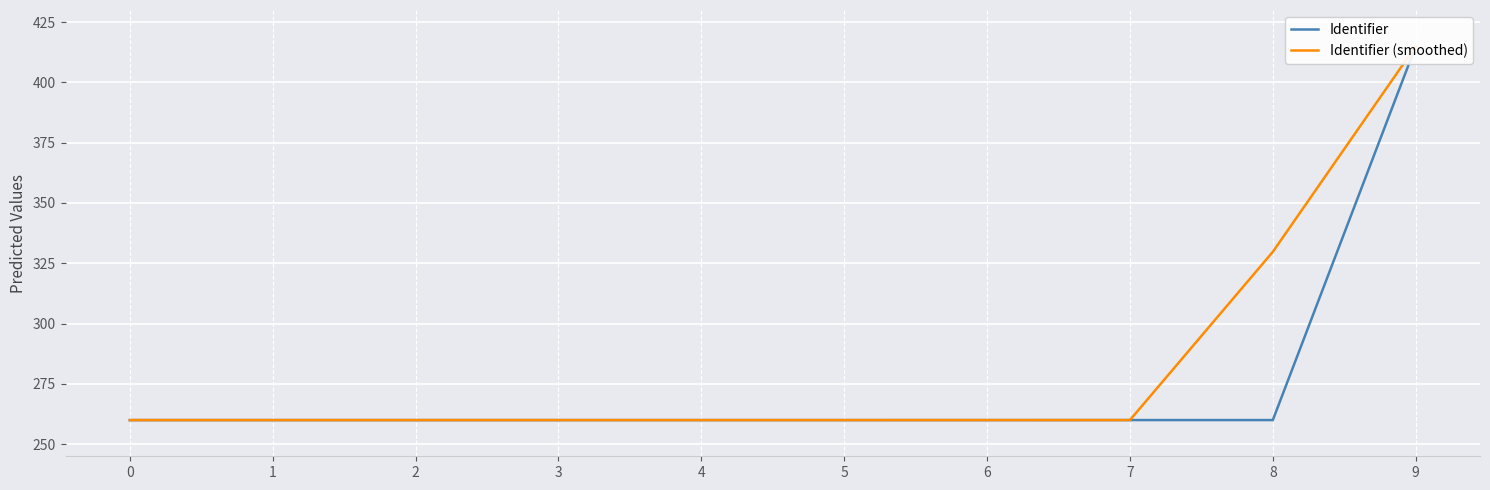

Reading right to left, what are all the values shown in this chart?

Identifier: 415.0	260.0	260.0	260.0	260.0	260.0	260.0	260.0	260.0	260.0
Identifier (smoothed): 415.0	329.8	260.0	260.0	260.0	260.0	260.0	260.0	260.0	260.0